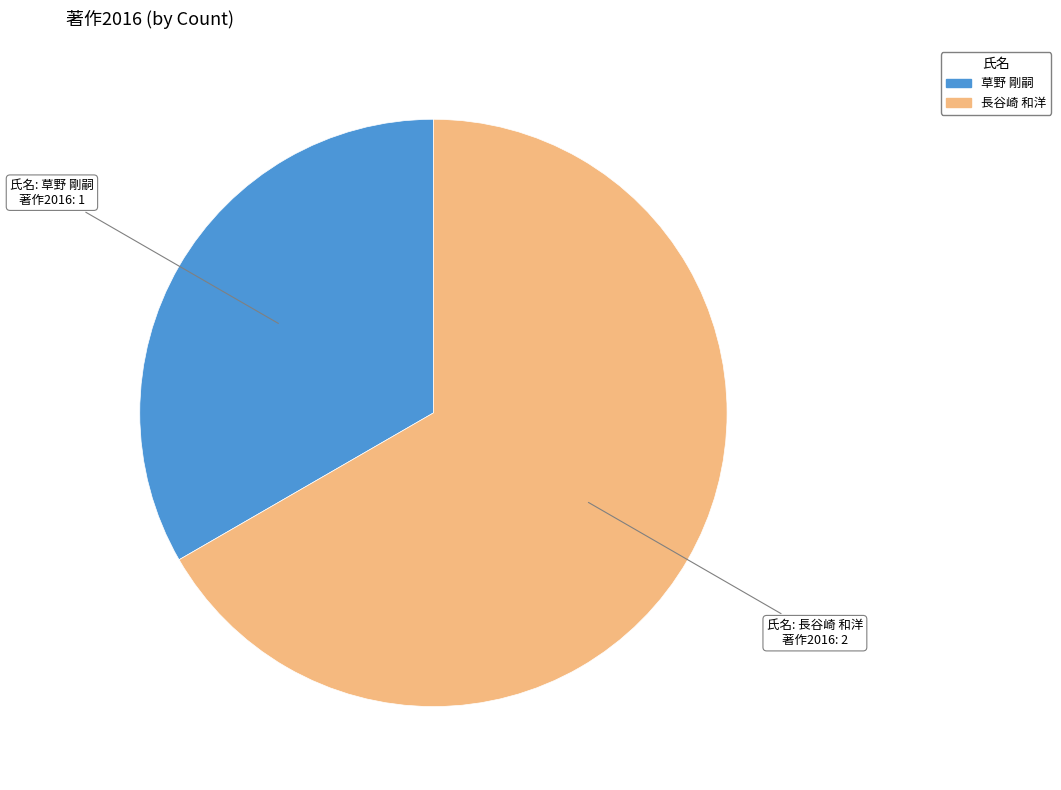

Combined, do 長谷崎 和洋 and 草野 剛嗣 account for over 50%?

Yes